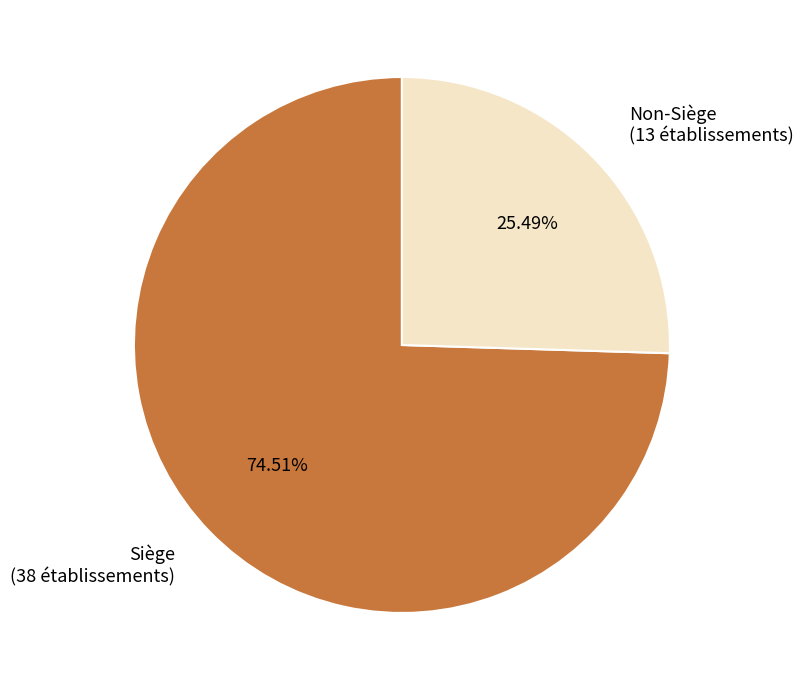

Approximately how many times larger is the value at Siège (38 établissements) compared to Non-Siège (13 établissements)?

2.9